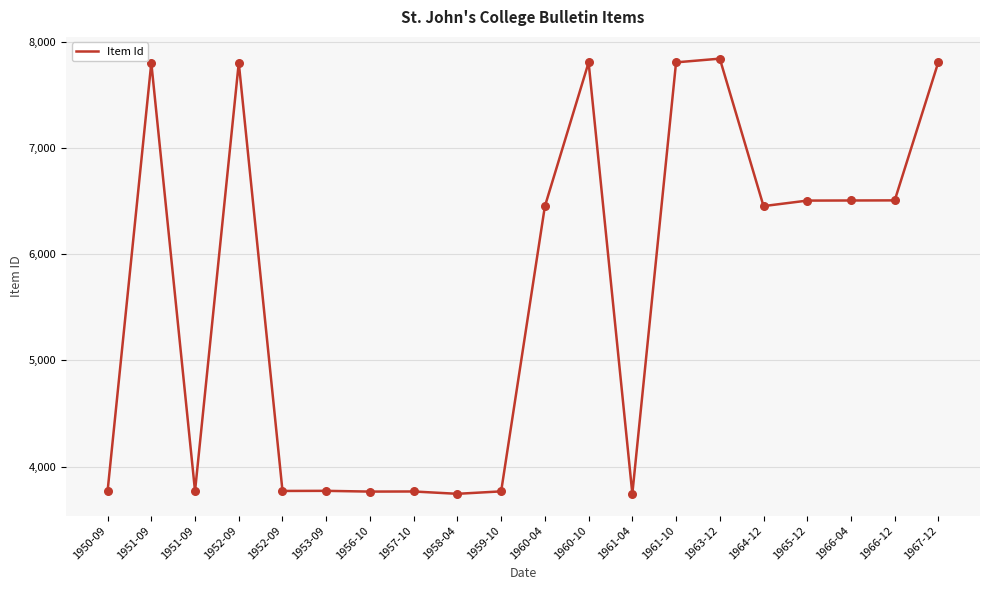

Between 1952-09 and 1965-12, which is larger?

1952-09